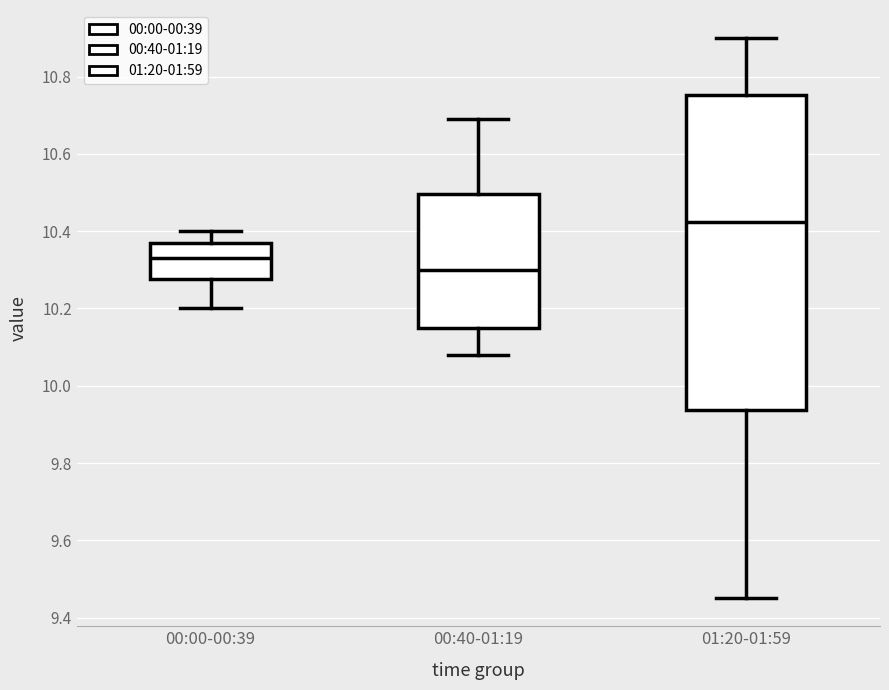

Which box's median line is the highest?

01:20-01:59